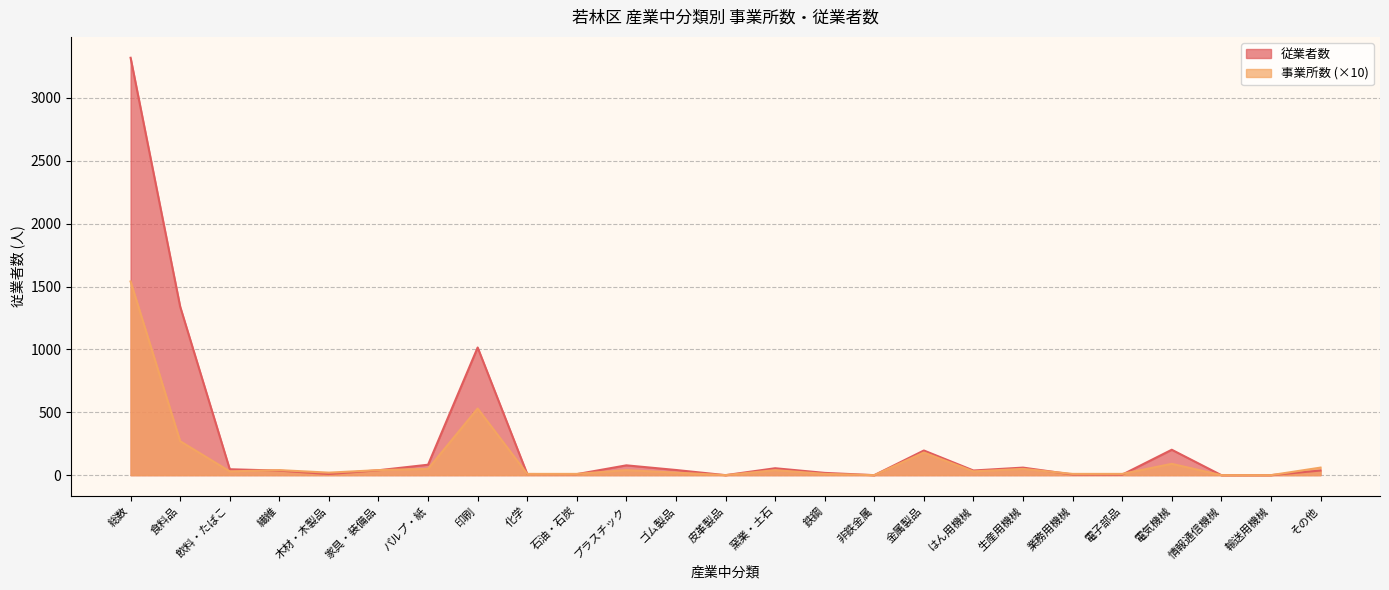

Which category has the lowest value in the 事業所数 series?

皮革製品